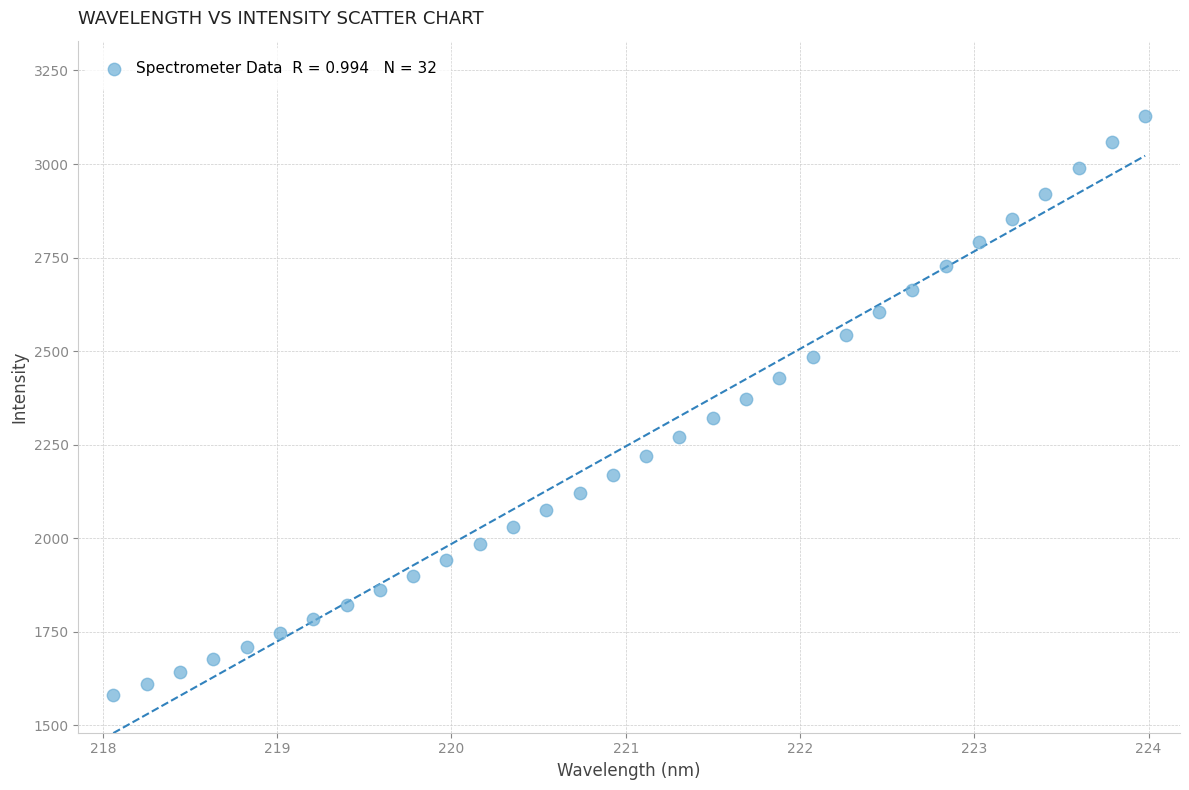

What is the range of Y values (max minus min)?

1549.0